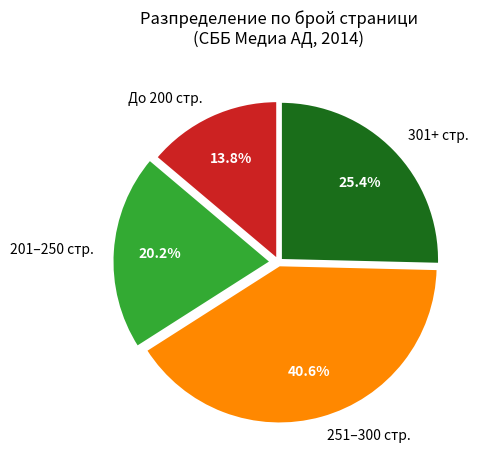

Rank the categories by value from highest to lowest.

251–300 стр., 301+ стр., 201–250 стр., До 200 стр.